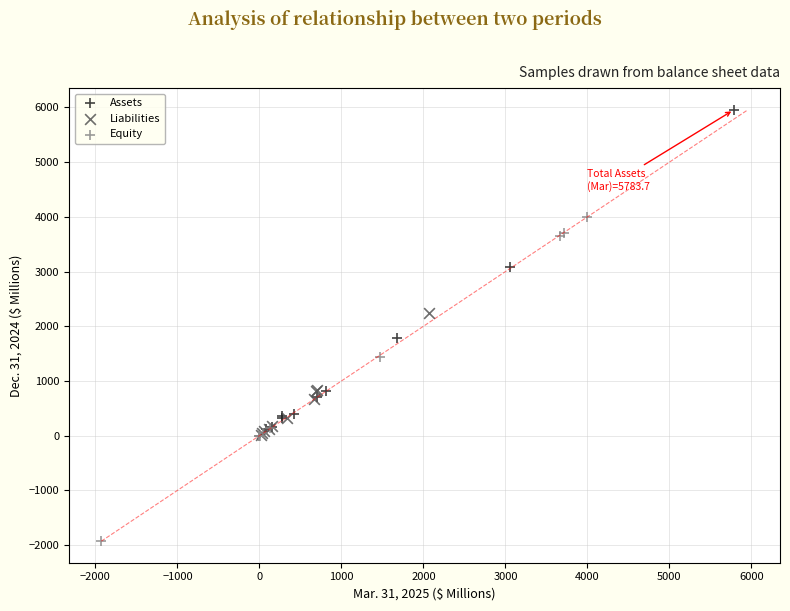

Which series contains the lowest Y value?

Equity